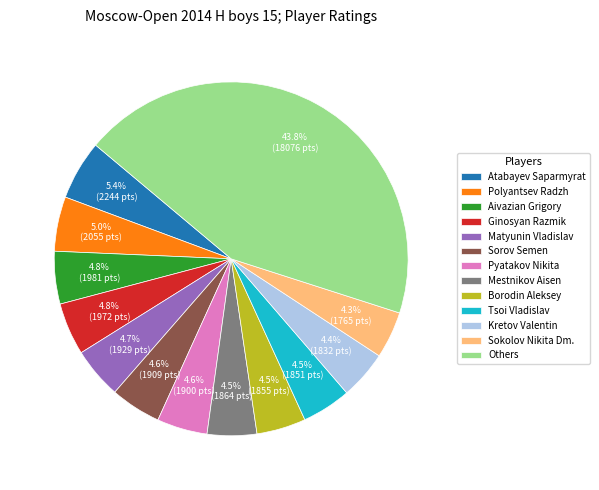

What is the largest slice in the pie chart?

Others